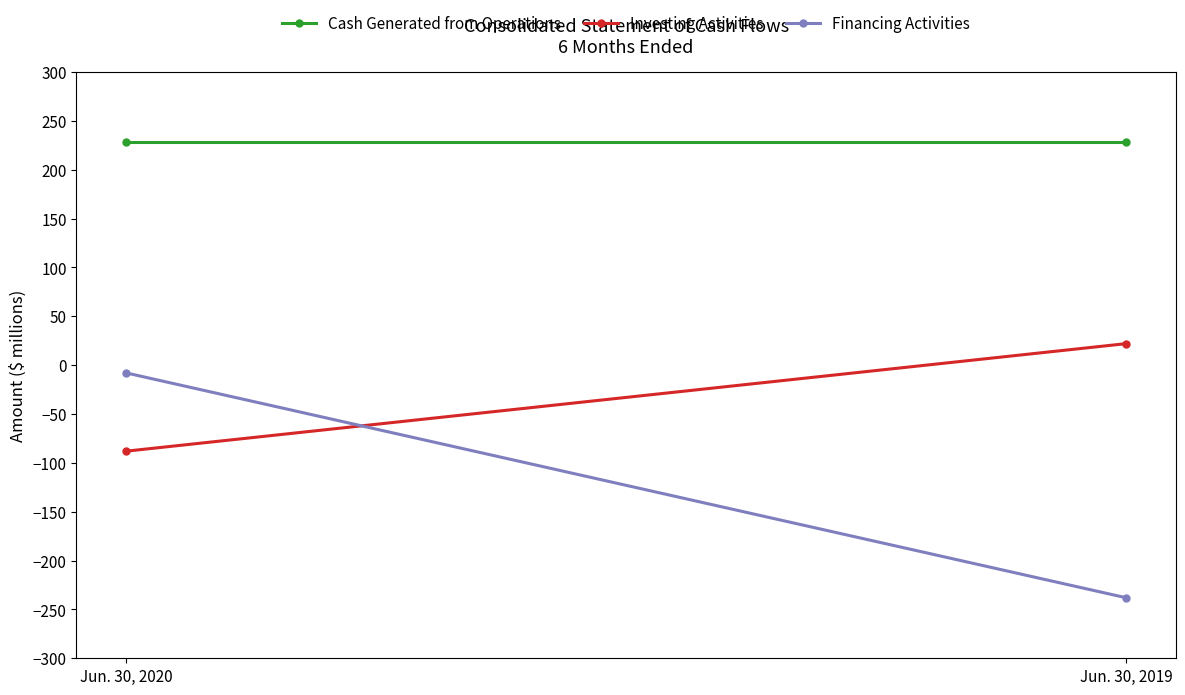

Which series changed the most between Jun. 30, 2020 and Jun. 30, 2019?

Financing Activities